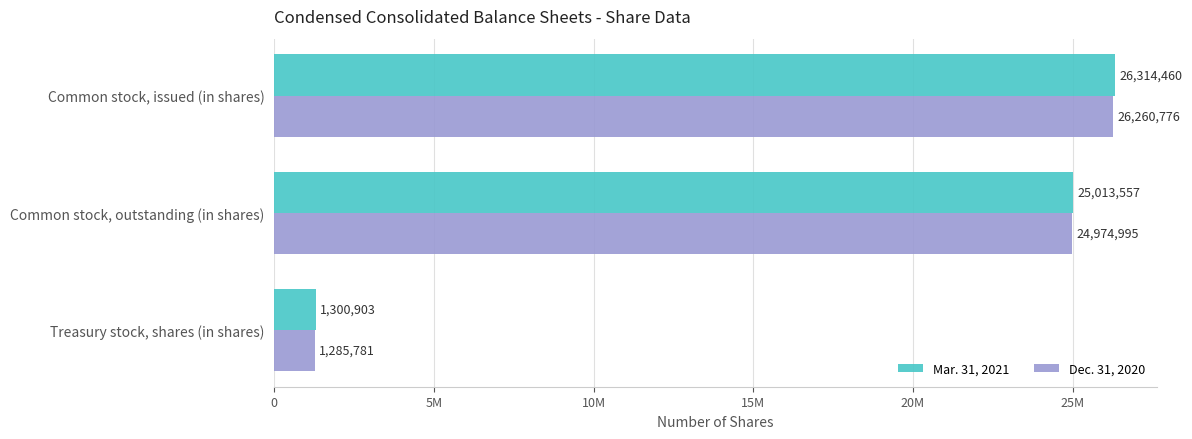

What are all the series names shown in the legend?

Mar. 31, 2021, Dec. 31, 2020